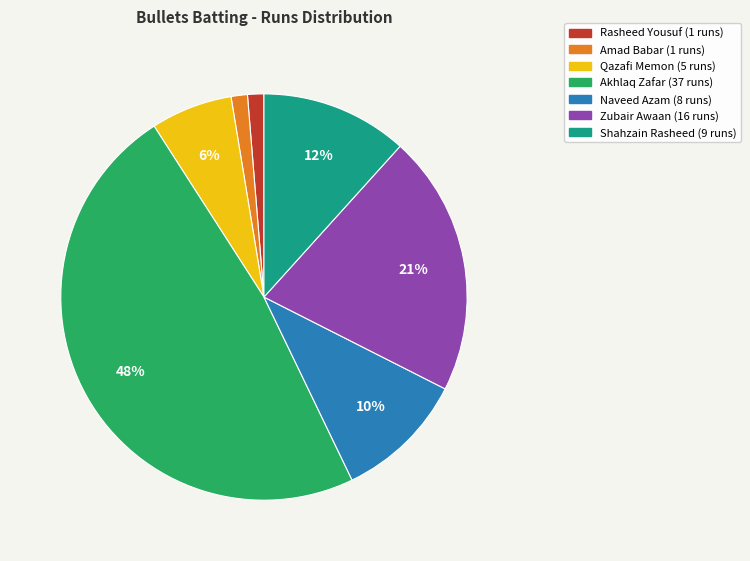

Is the sum of Zubair Awaan and Qazafi Memon greater than half?

No